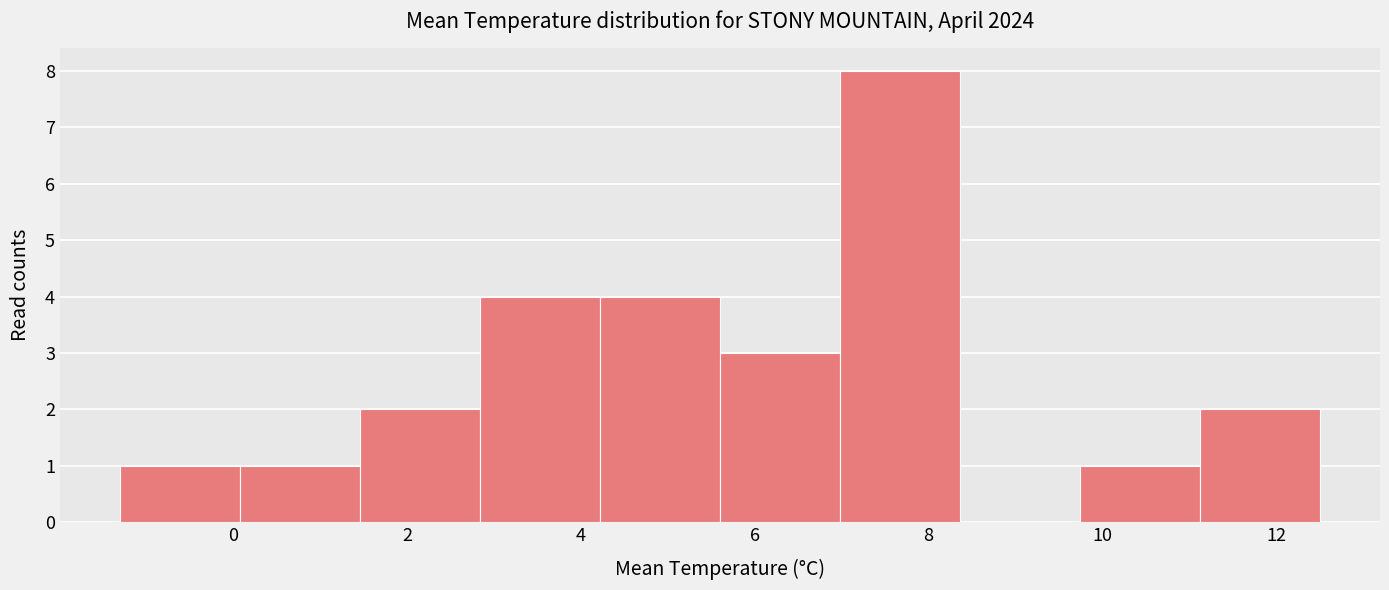

How tall is the bar that spans 0.08 to 1.46 on the x-axis? Neither the bar edges nor the heights are printed on the chart, so give them approximately, as read against the axes.

1